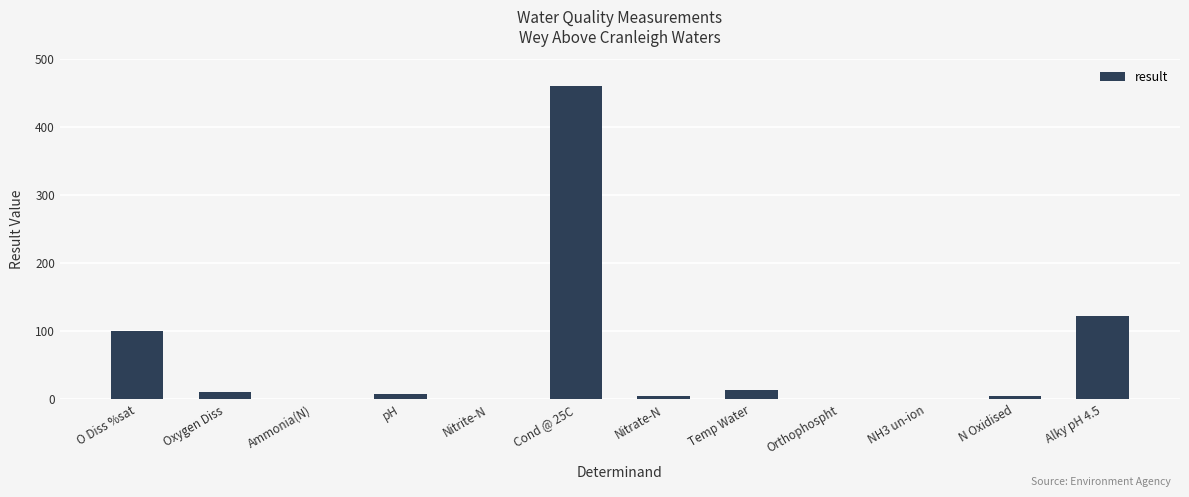

The value at Oxygen Diss is 10.4. True or false?

True